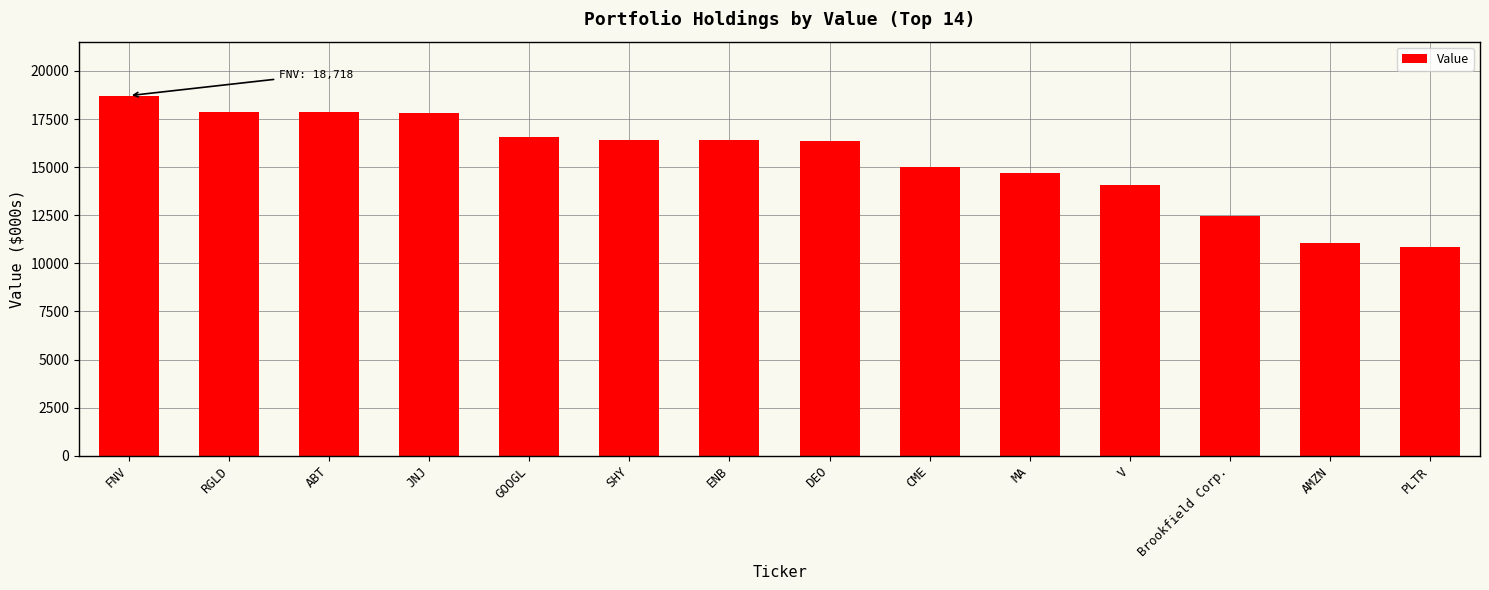

What is the difference between the maximum and minimum values?

7848